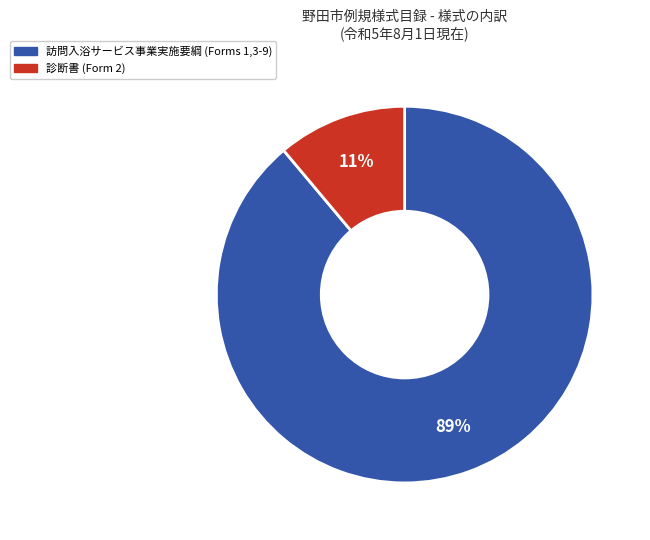

To the nearest percent, what is the average slice percentage?

50%